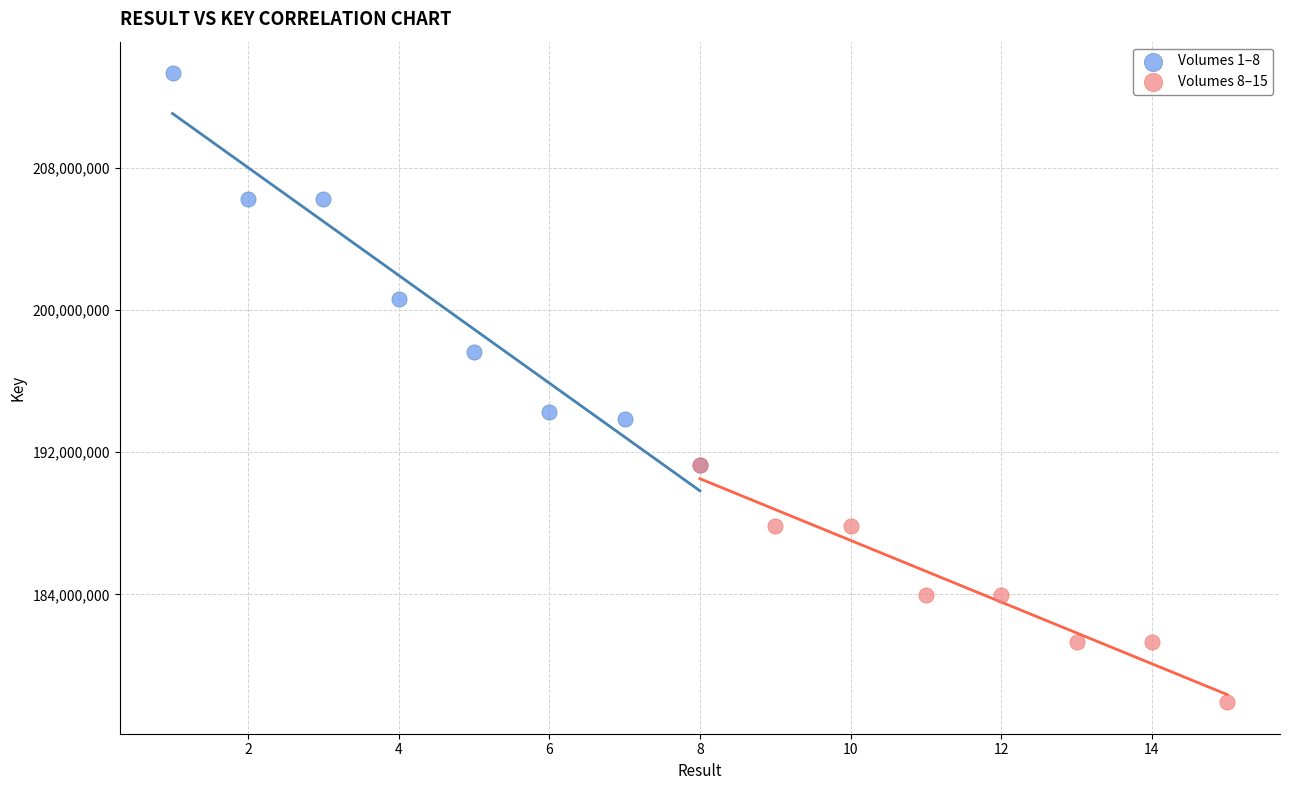

Which series contains the lowest Y value?

Volumes 8–15